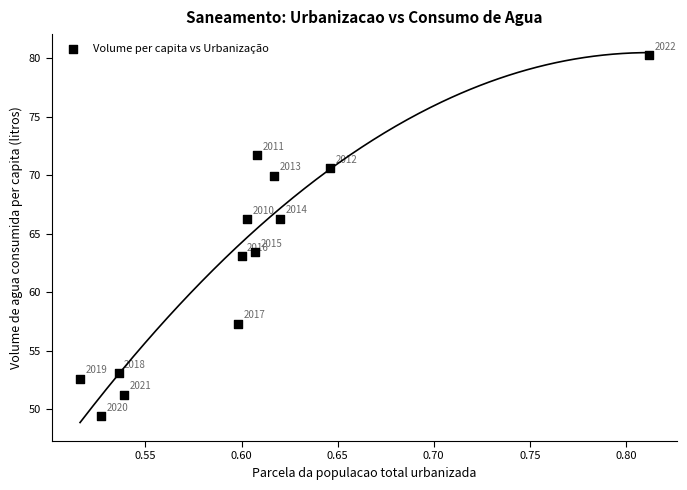

What Y value in the scatter plot is closest to 64?

63.4